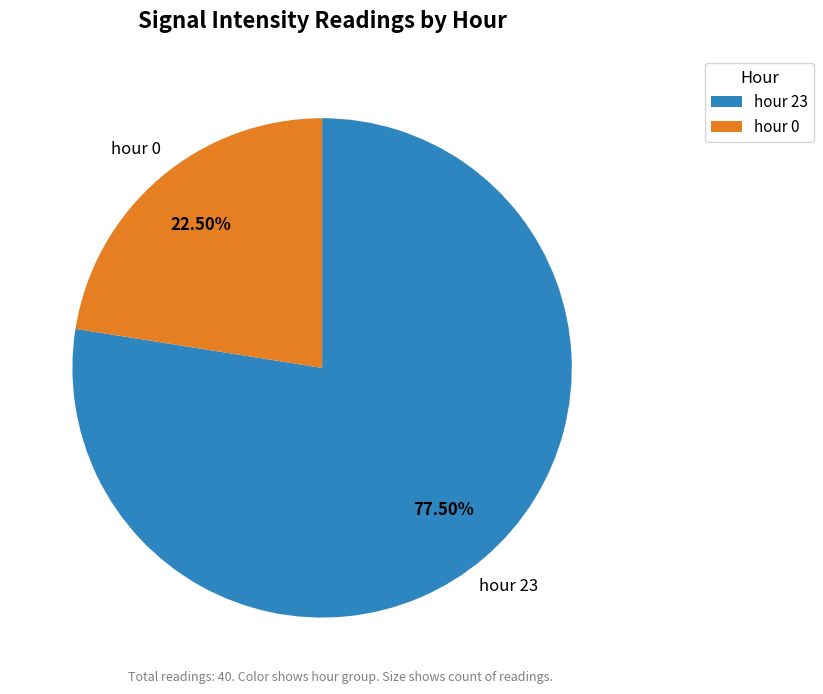

Rank the categories by value from lowest to highest.

hour 0, hour 23